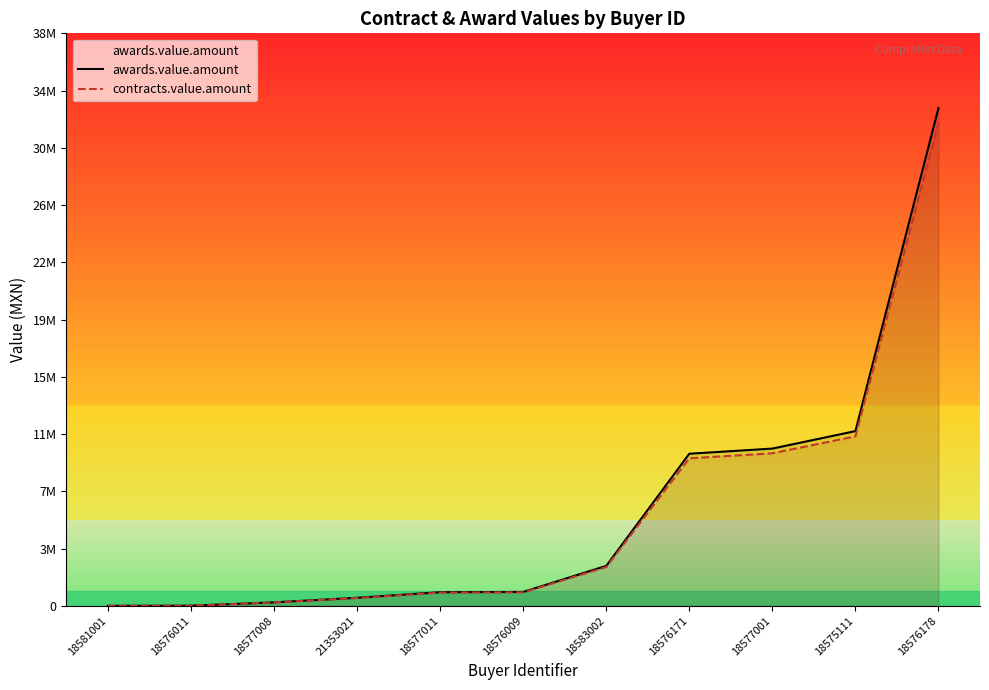

What are all the series names shown in the legend?

awards.value.amount, contracts.value.amount